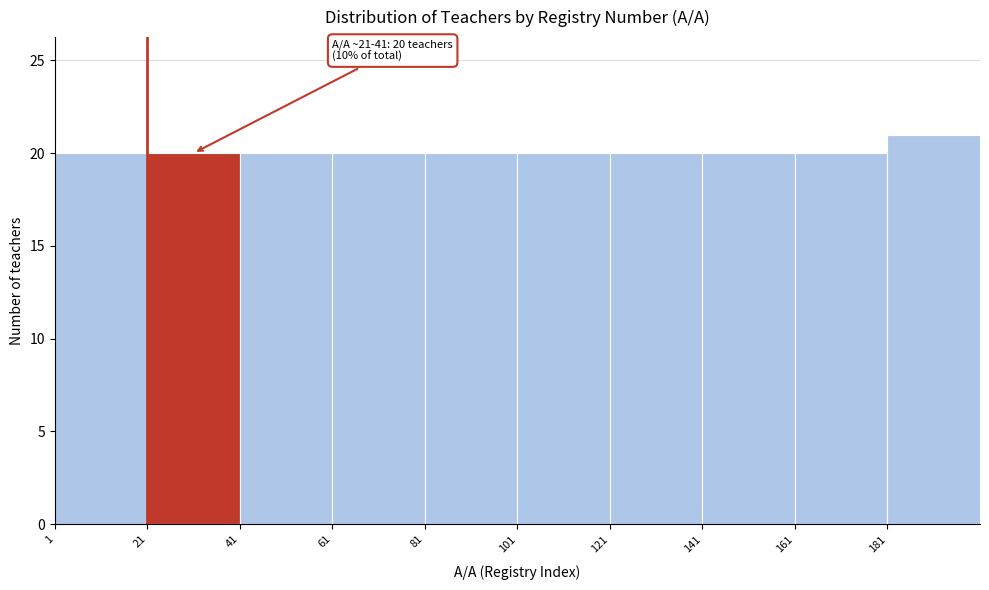

Over which range of the x-axis is the bar tallest?

181 to 201